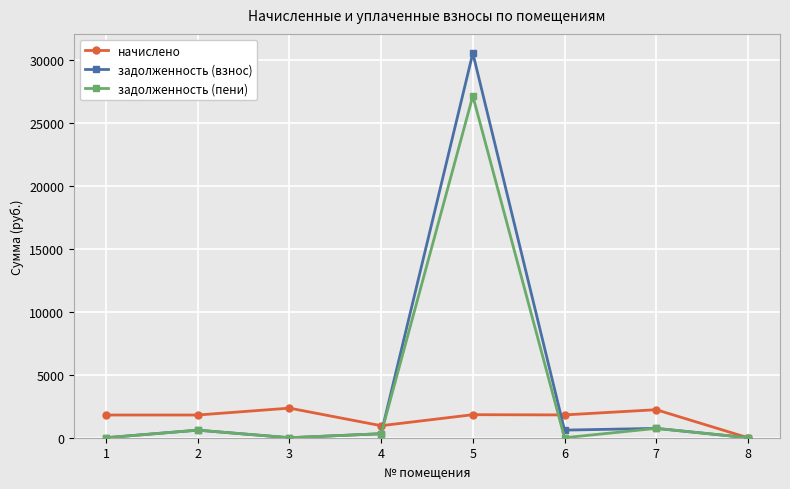

The задолженность (пени) series shows -10410.7 at 6. True or false?

False